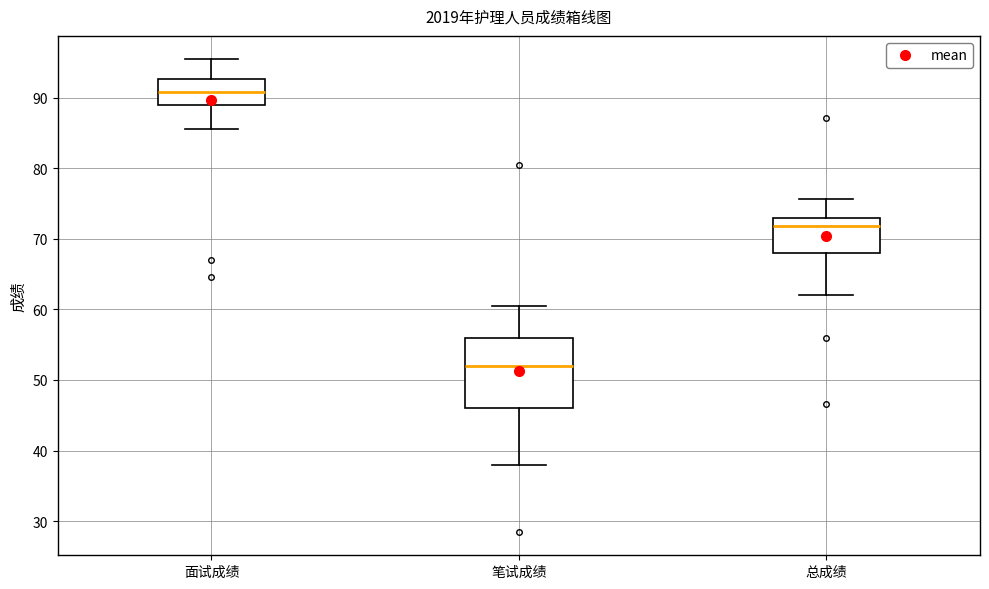

Reading left to right, transcribe this box plot: for each box, give where its median line is, the range the box spans, and where its two whiskers end, as read against the y-axis. The values are not printed on the chart, so give them approximately, as read against the axis.

面试成绩: median 91, box 89 to 93, whiskers 86 to 95
笔试成绩: median 52, box 46 to 56, whiskers 38 to 61
总成绩: median 72, box 68 to 73, whiskers 62 to 76